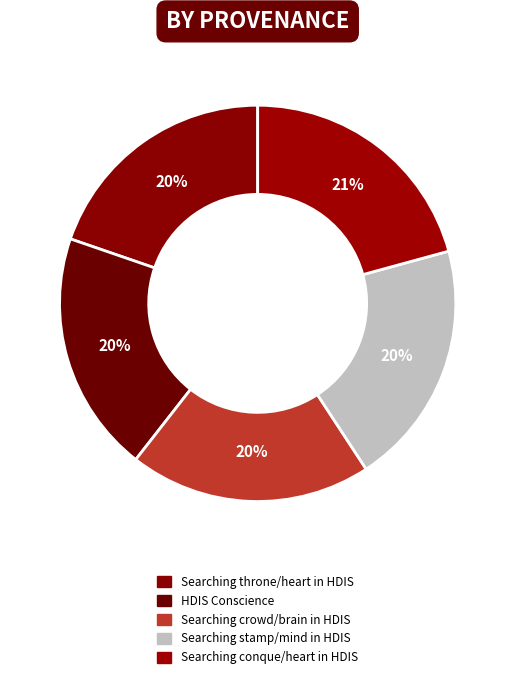

To the nearest percent, what portion does Searching stamp/mind in HDIS represent?

20%